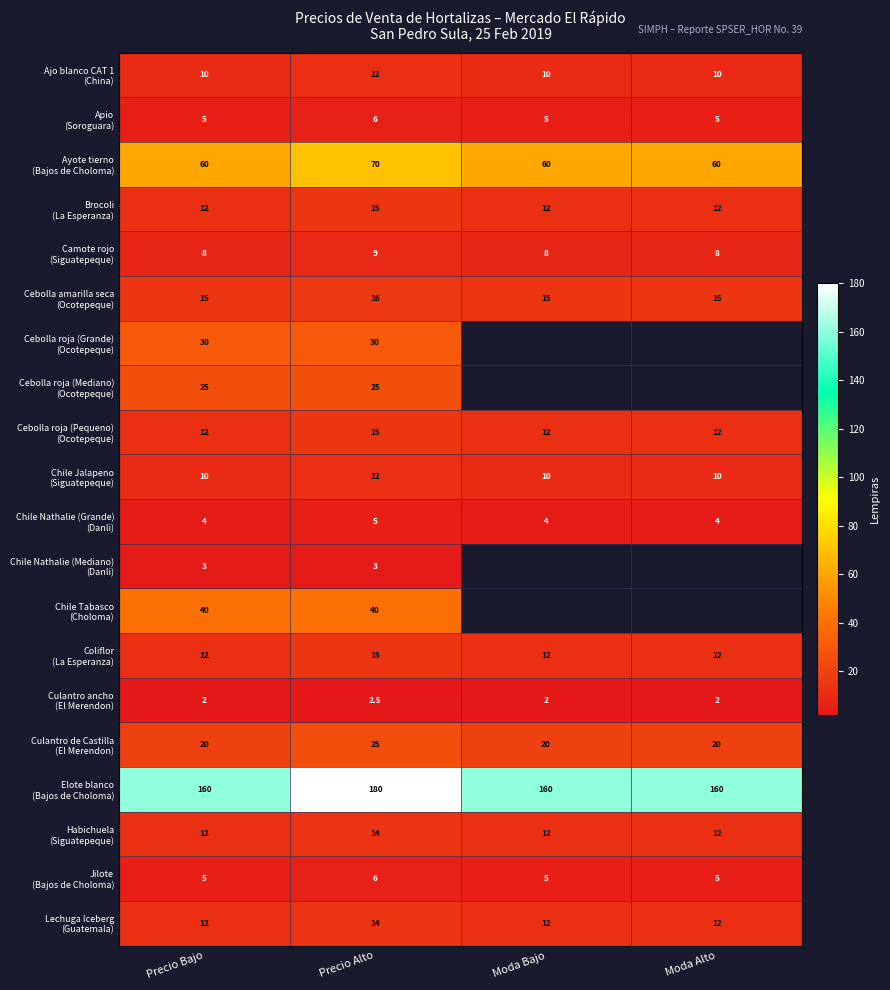

What is the spread (max minus min) of values at Precio Alto?

177.5